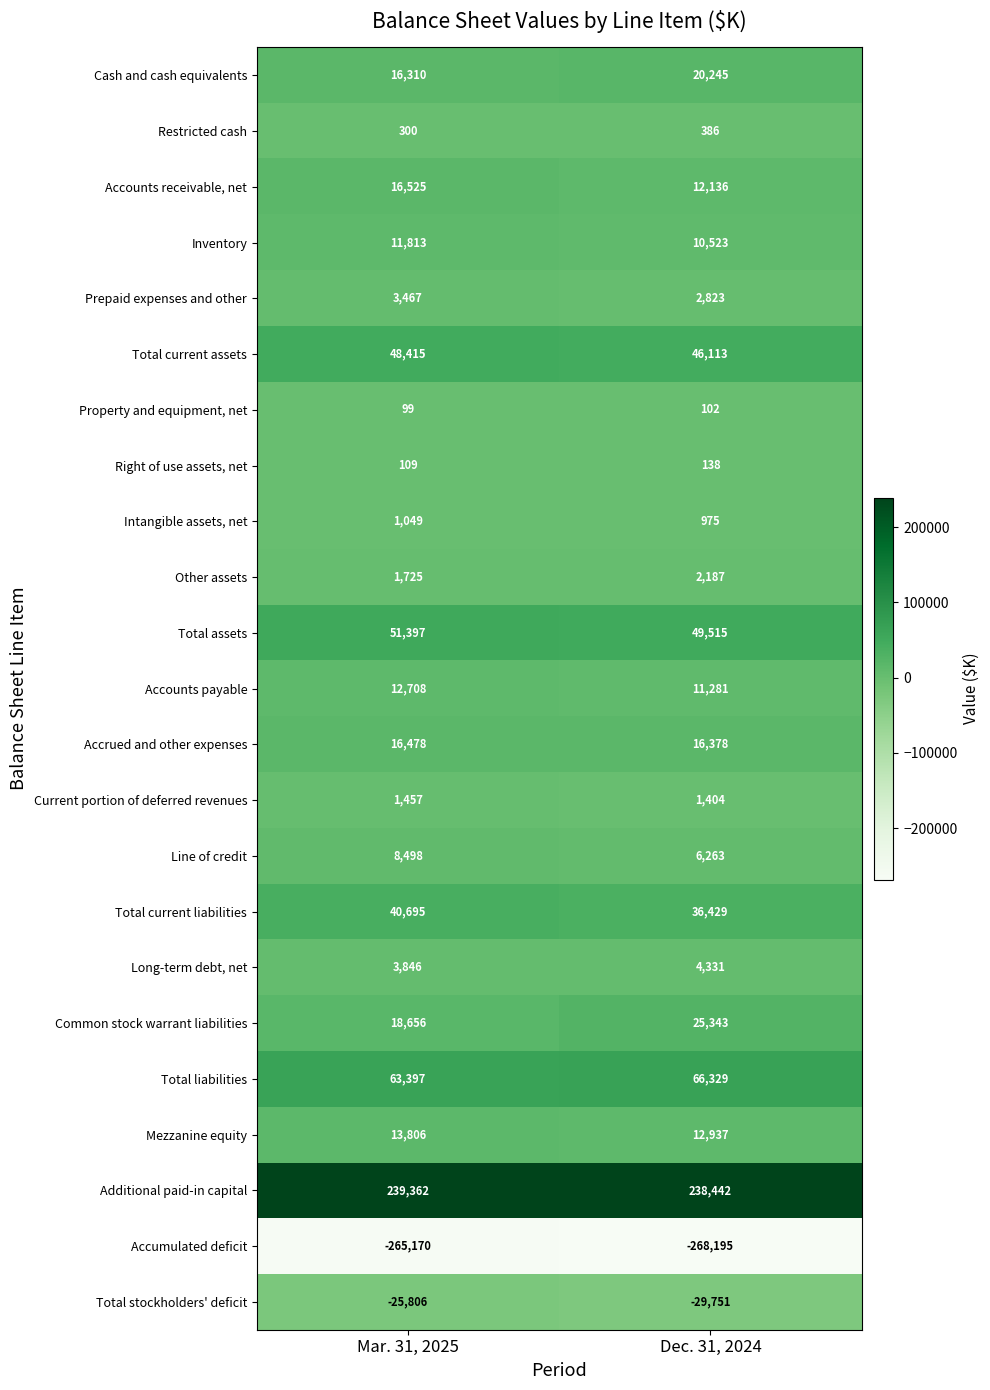

Which category has the lowest value across all series?

Dec. 31, 2024